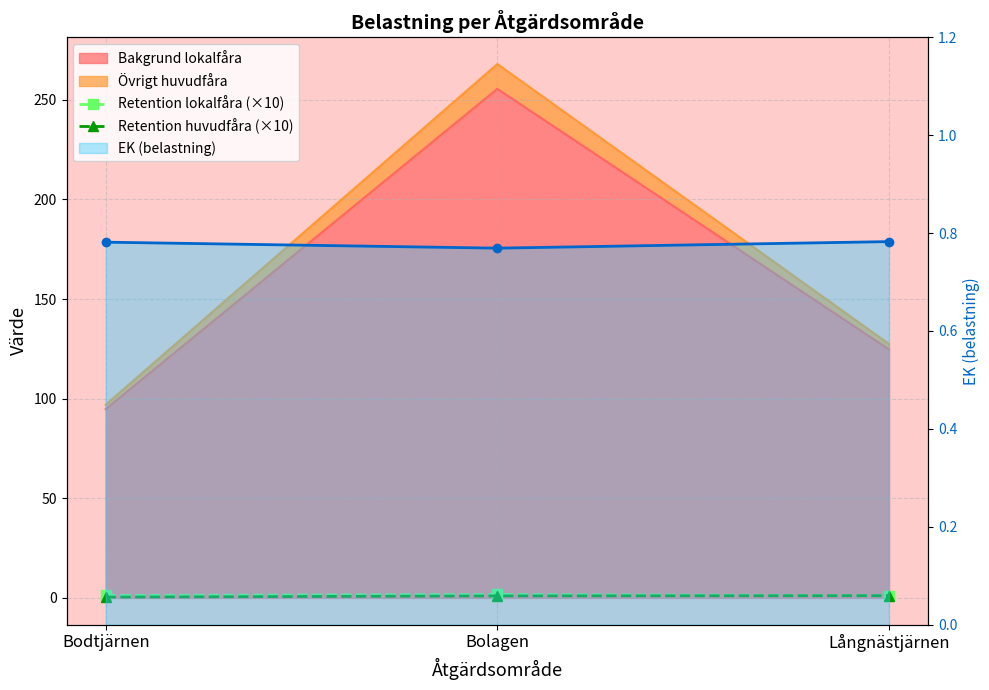

What is the difference between the maximum and minimum values in the Retention lokalfåra (×10) series?

0.6